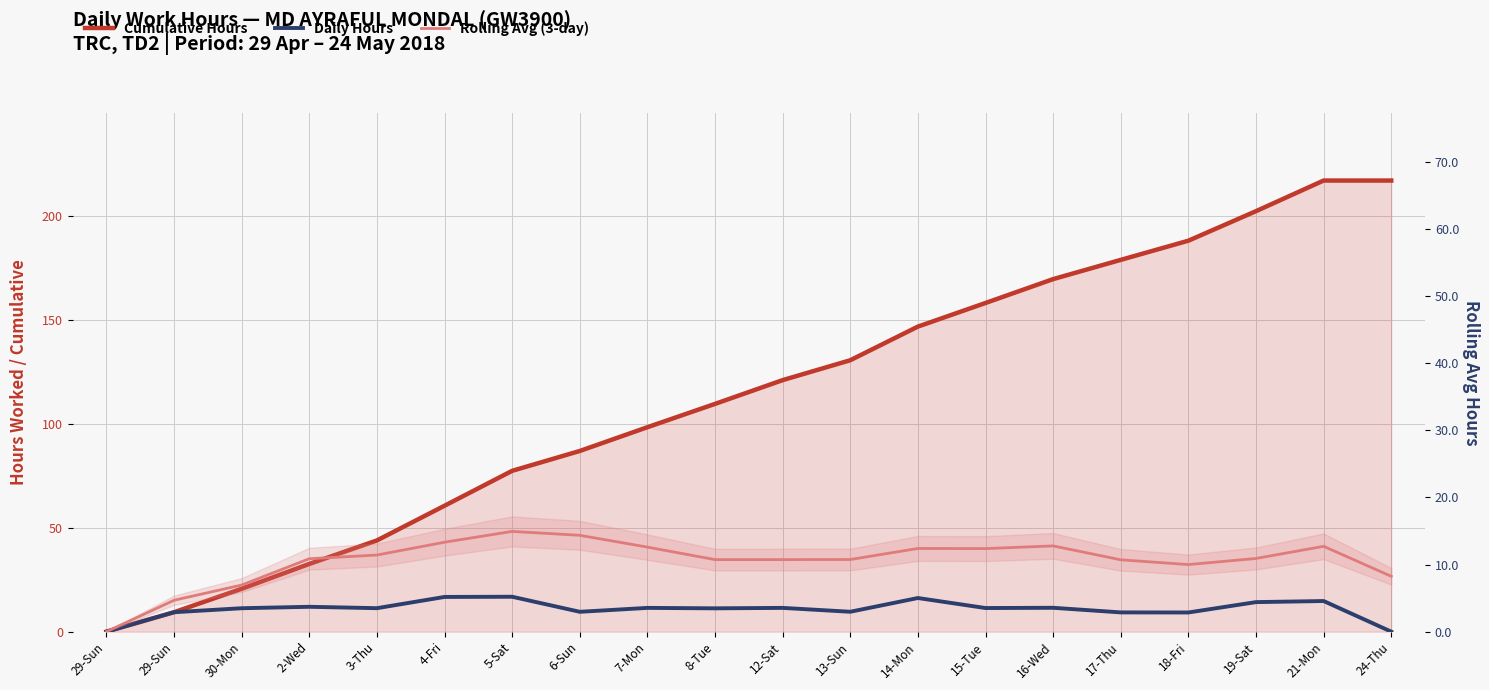

The value of Daily Hours at 7-Mon is 3.2. True or false?

False